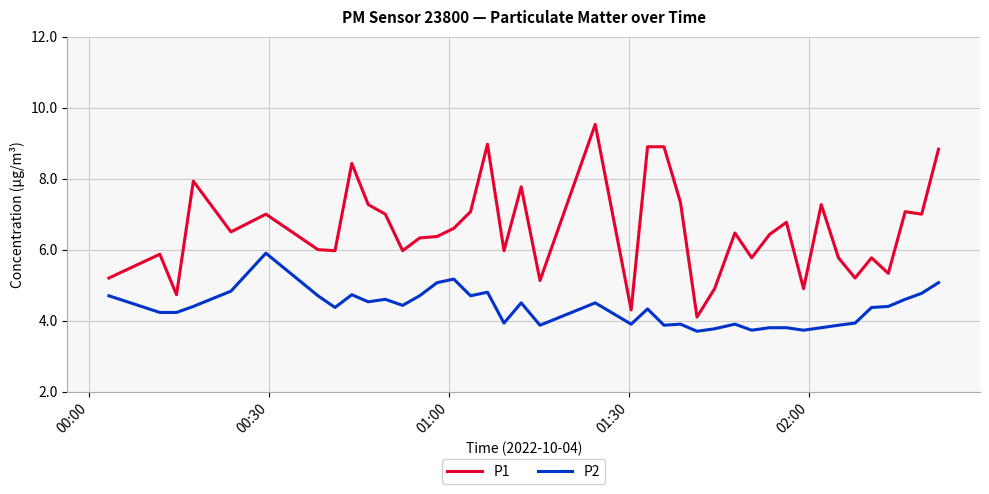

What is the difference between the maximum and minimum values in the P2 series?

2.2